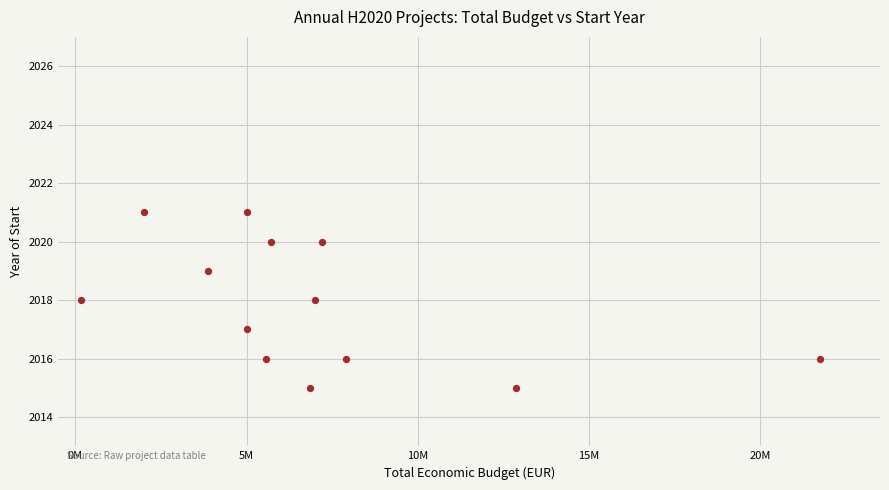

What is the range of Y values (max minus min)?

6